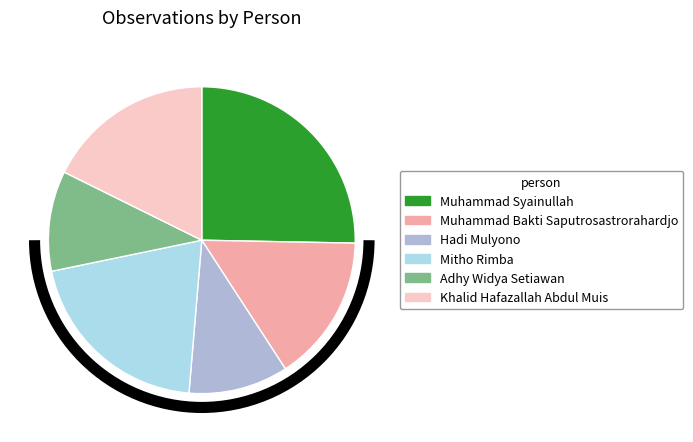

Which slice is the largest?

Muhammad Syainullah